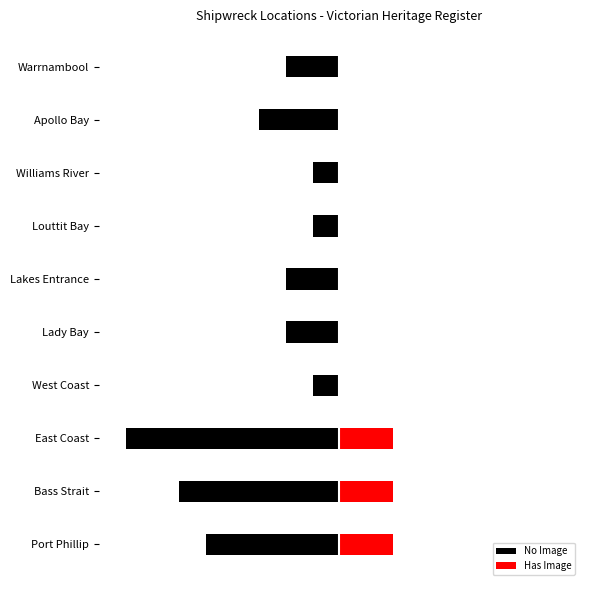

How many bars are there in total?

20